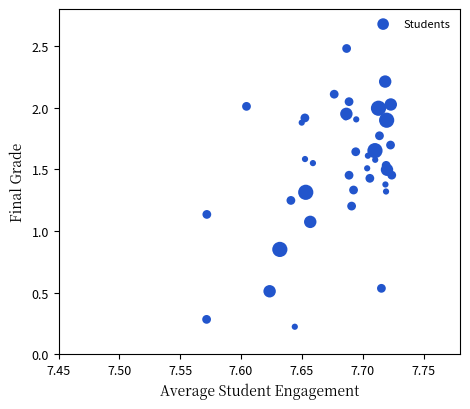

What is the range of Y values (max minus min)?

2.3